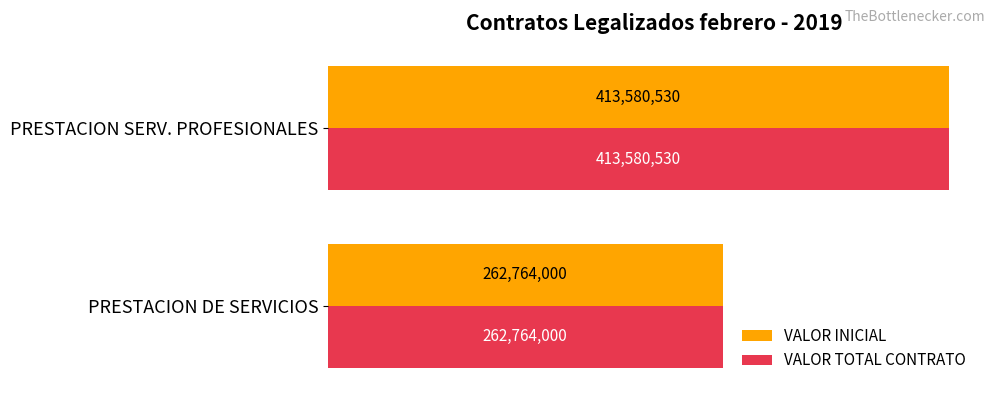

What are all the series names shown in the legend?

VALOR INICIAL, VALOR TOTAL CONTRATO